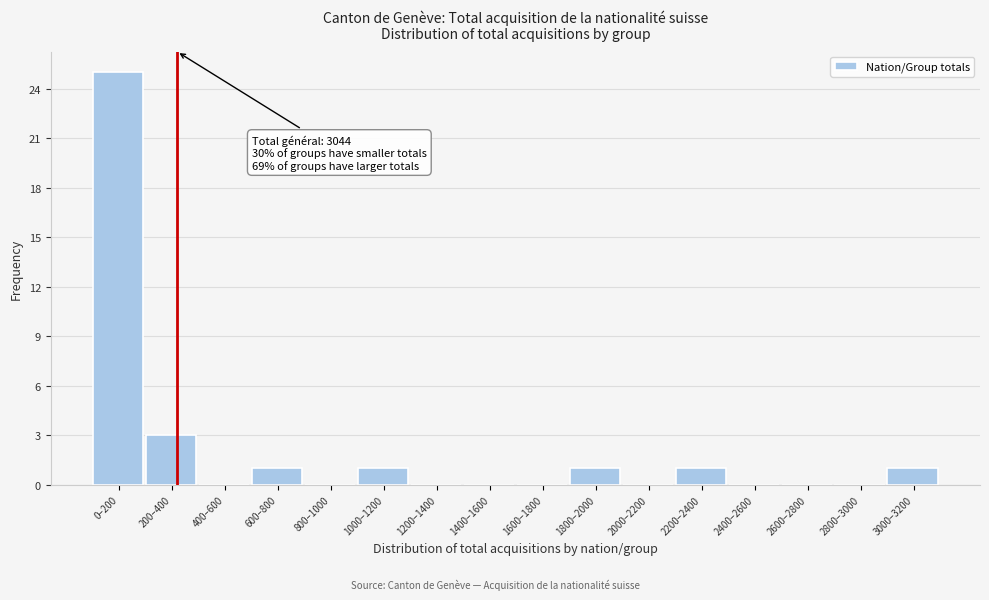

Reading left to right, extract all data points from this chart.

0–200=25	200–400=3	400–600=0	600–800=1	800–1000=0	1000–1200=1	1200–1400=0	1400–1600=0	1600–1800=0	1800–2000=1	2000–2200=0	2200–2400=1	2400–2600=0	2600–2800=0	2800–3000=0	3000–3200=1